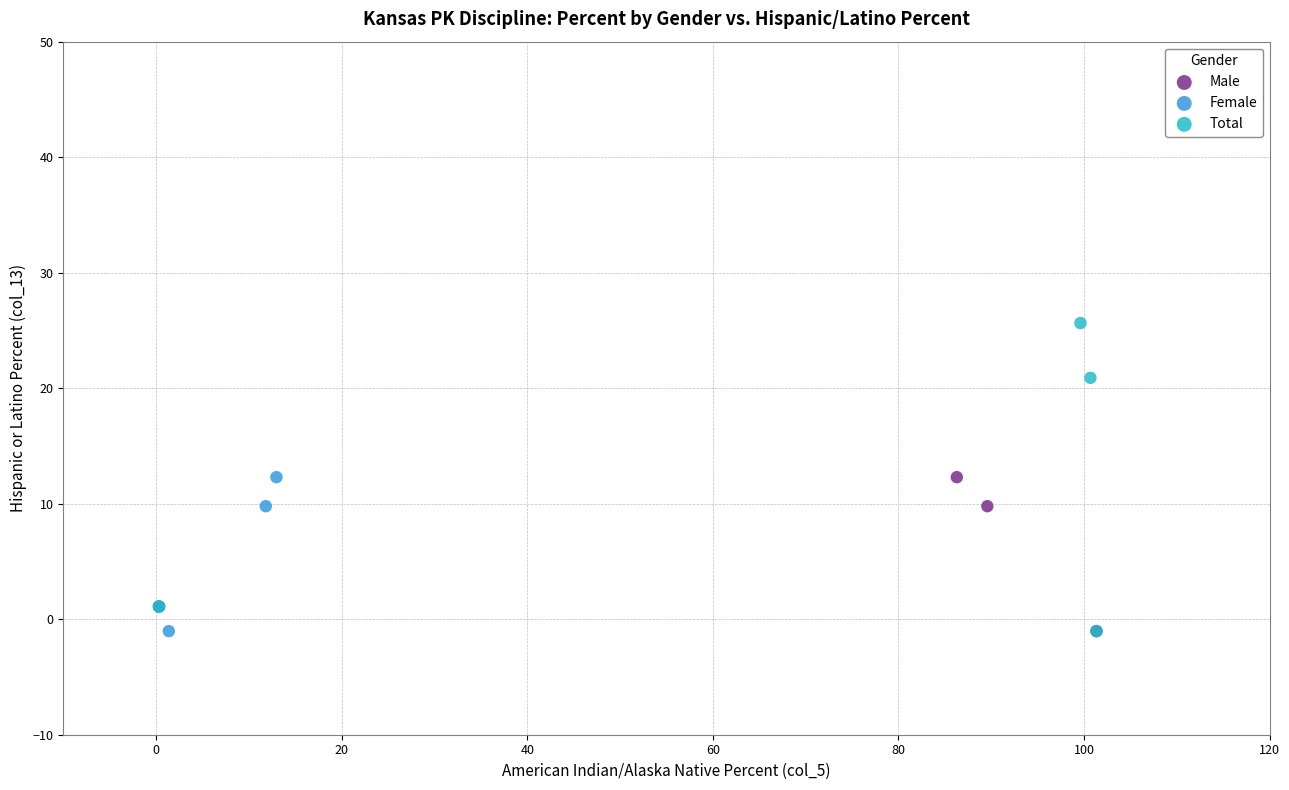

What are all the series names shown in the legend?

Male, Female, Total